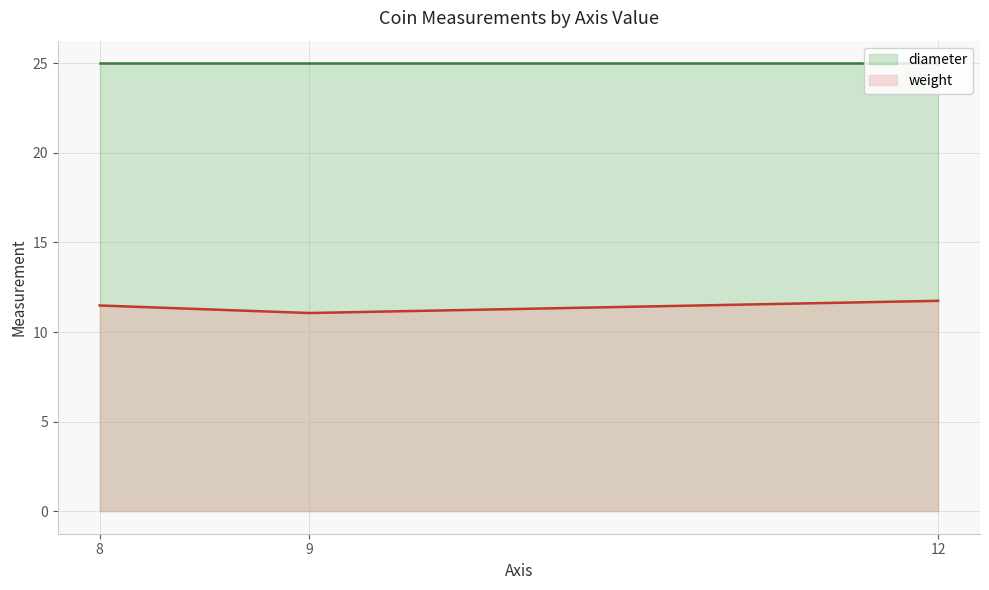

Reading left to right, list all the values displayed in this chart.

weight: 9=11.1	12=11.7	8=11.5
diameter: 9=25.0	12=25.0	8=25.0